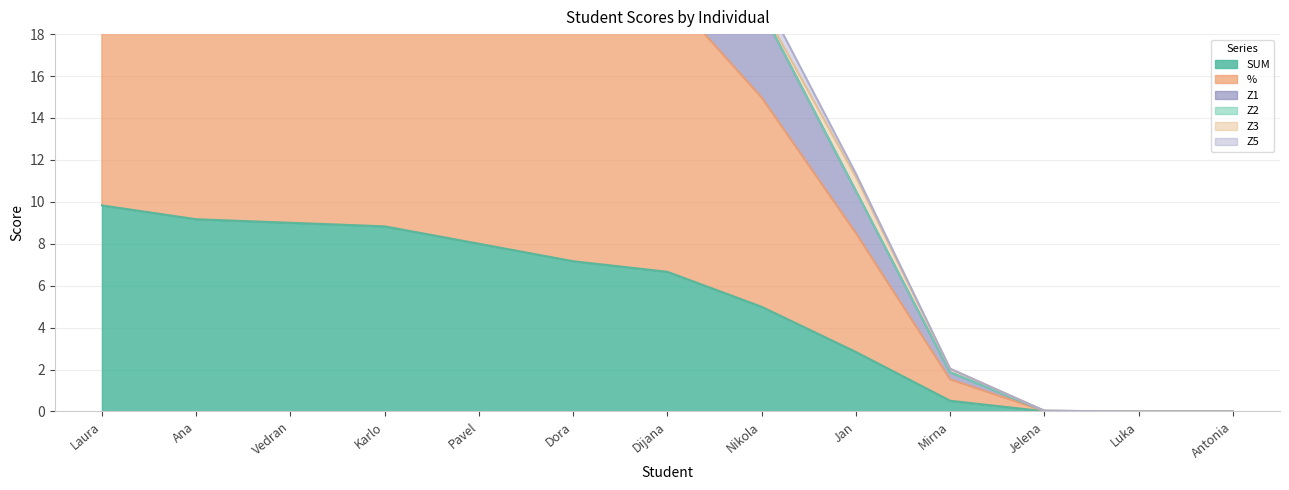

Where does the SUM series first go above 6?

Laura